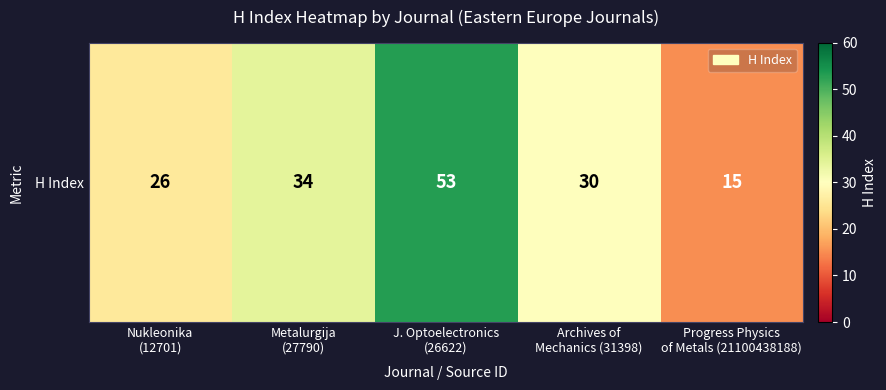

Between J. Optoelectronics
(26622) and Progress Physics
of Metals (21100438188), which is larger?

J. Optoelectronics
(26622)